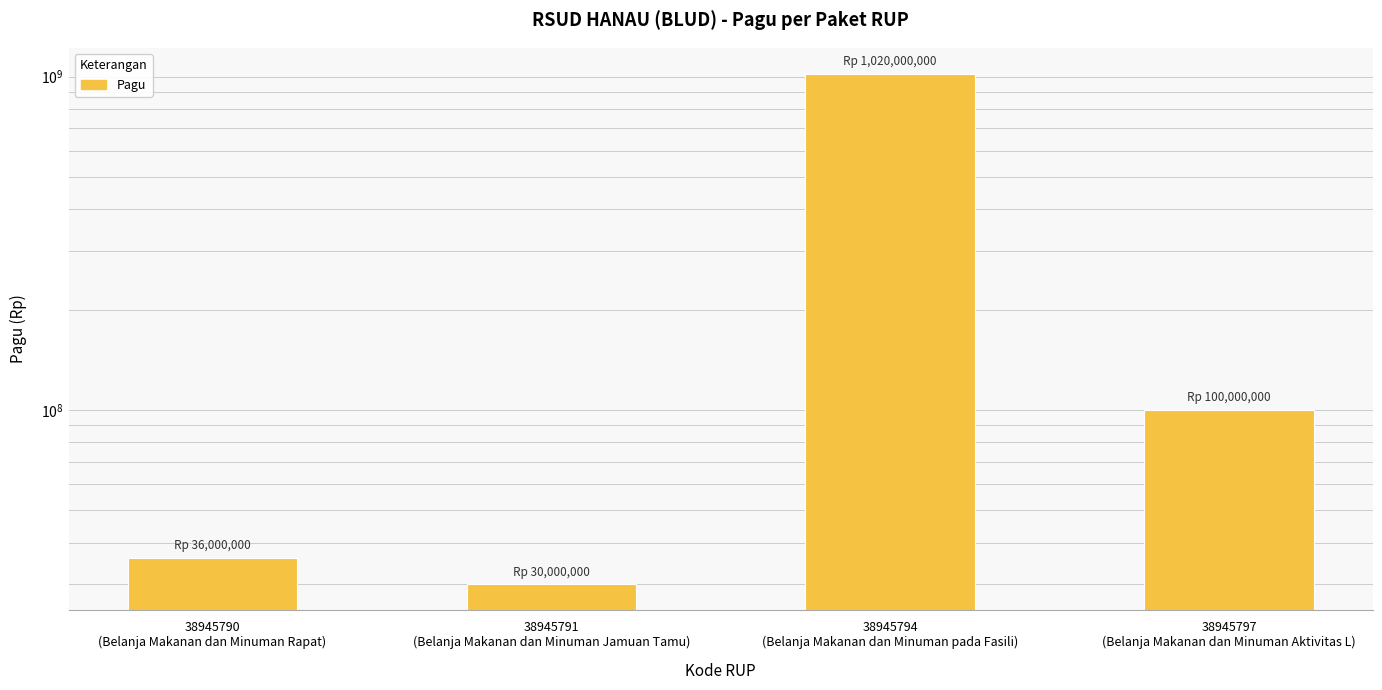

What position from the right is 38945794
(Belanja Makanan dan Minuman pada Fasili)?

2